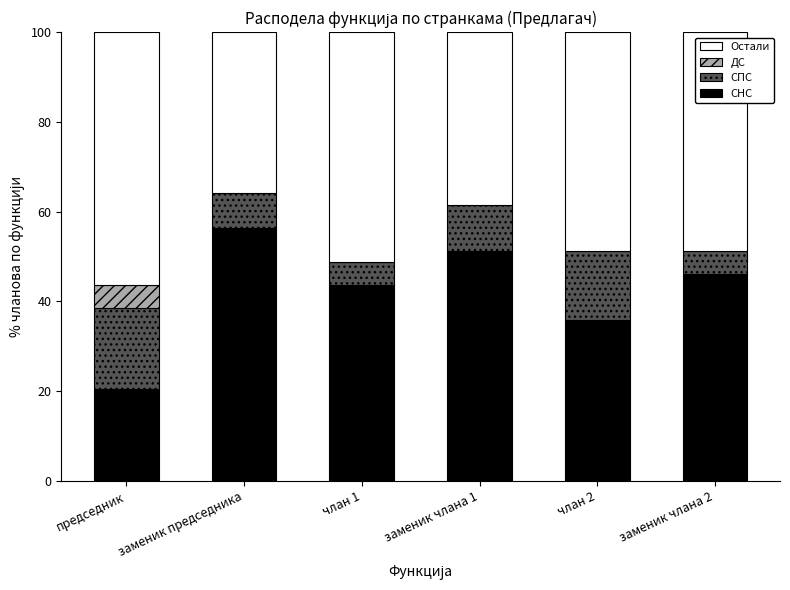

What is the total value across all series at заменик председника?

100.0